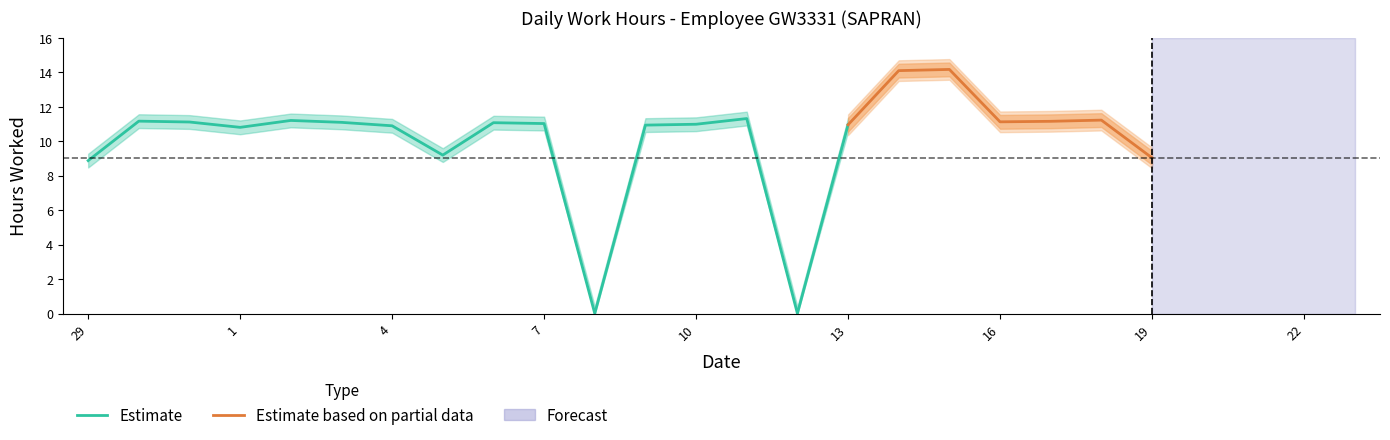

Approximately how many times larger is the value at 14 compared to 13?

1.3